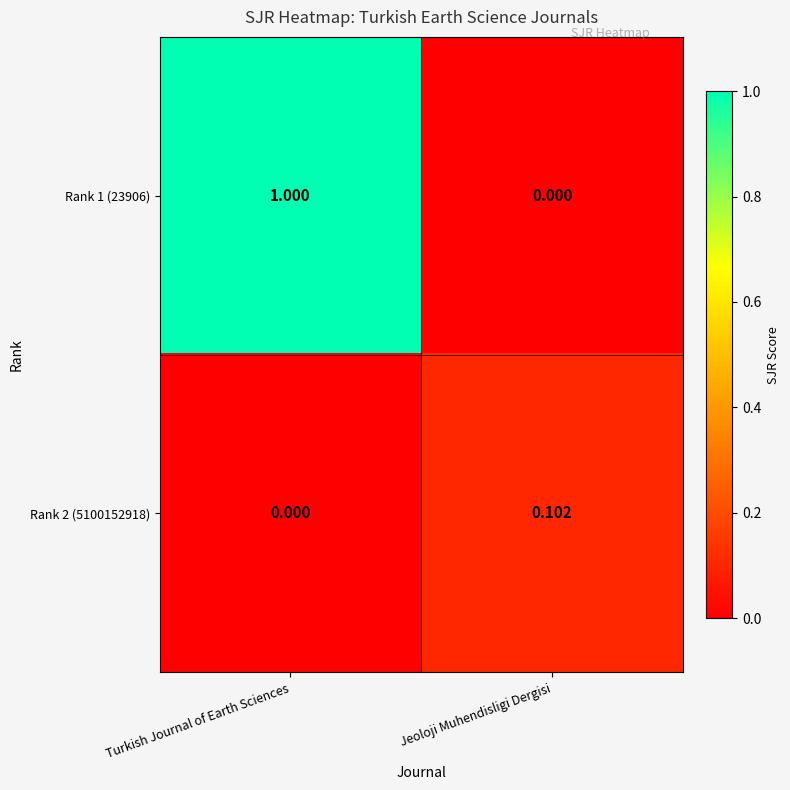

Rank the categories by Rank 1 (23906) value from highest to lowest.

Turkish Journal of Earth Sciences, Jeoloji Muhendisligi Dergisi